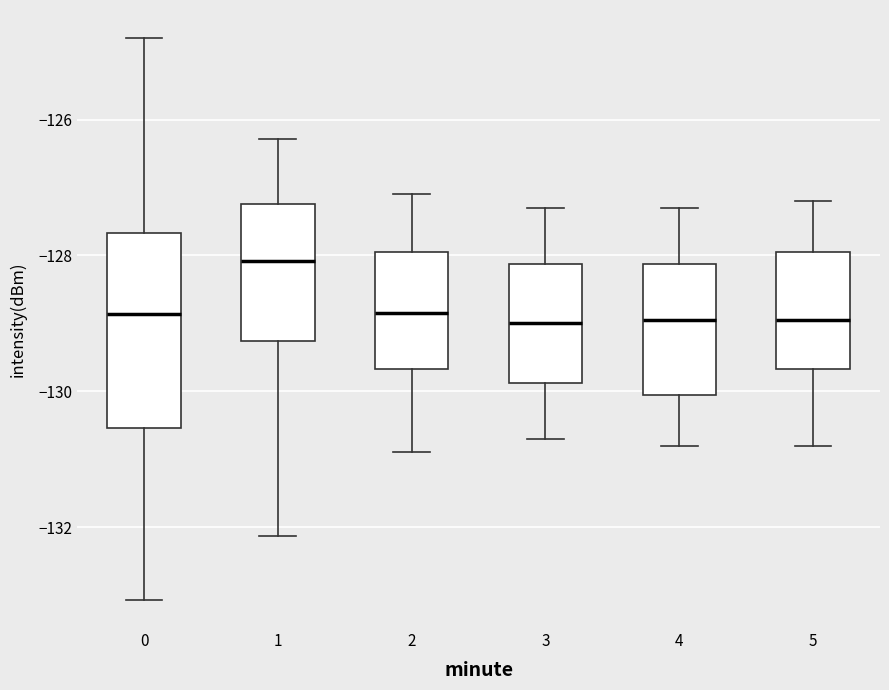

Where is the lower edge of the box at x = 4 on the y-axis? The values are not printed on the chart, so give them approximately, as read against the axis.

-130.0